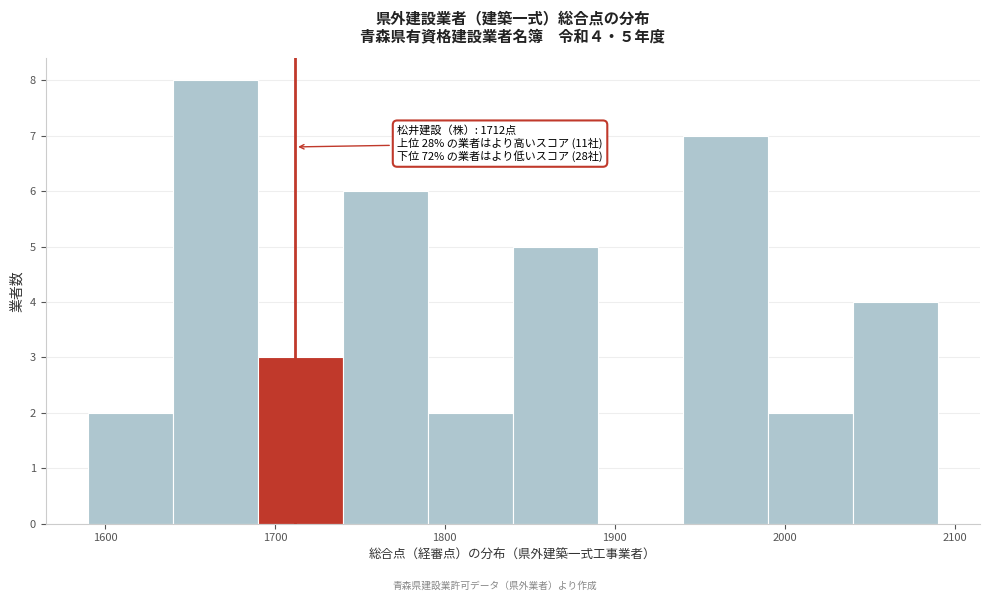

Over which range of the x-axis is the bar tallest?

1640 to 1690